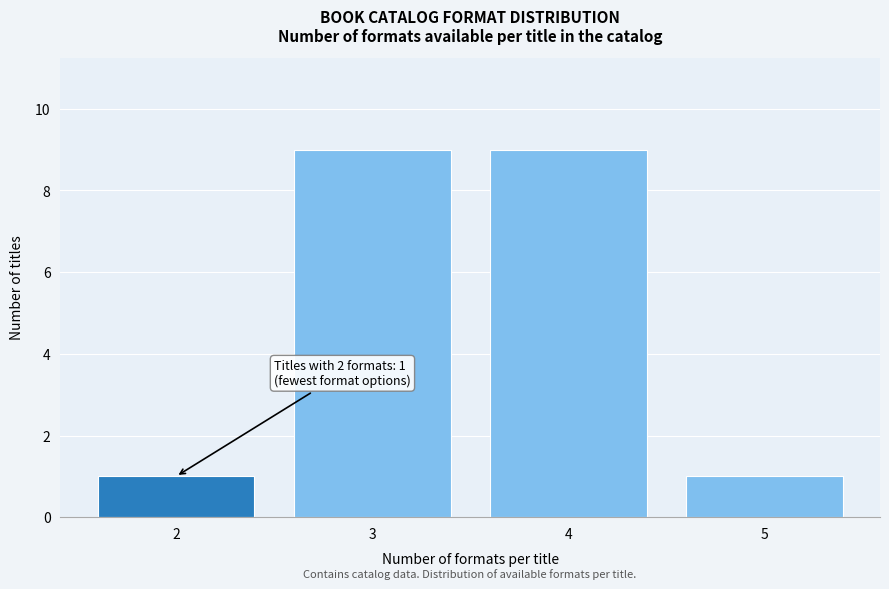

Reading left to right, transcribe all the data shown in this chart.

2=1	3=9	4=9	5=1